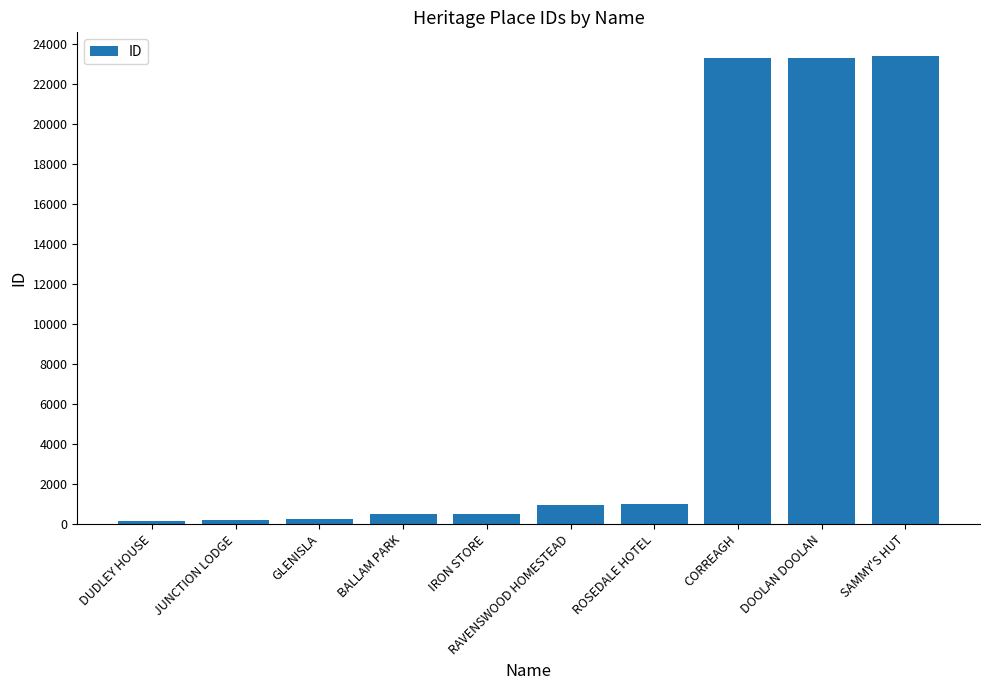

What is the label of the 8th bar from the left?

CORREAGH